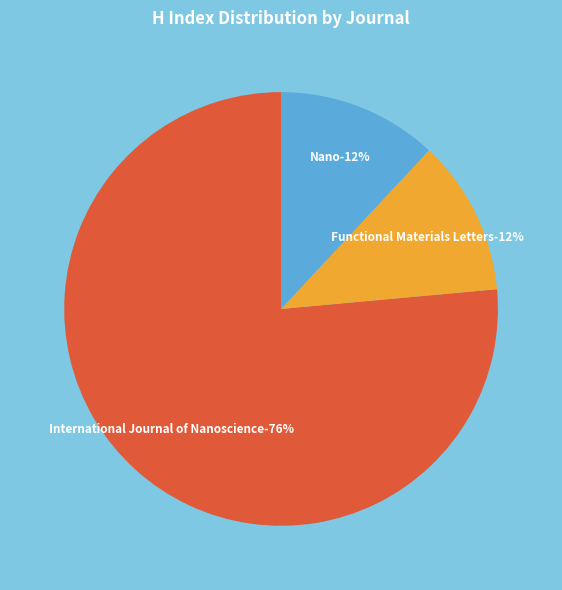

What percentage is the International Journal of Nanoscience slice, to the nearest percent?

76%